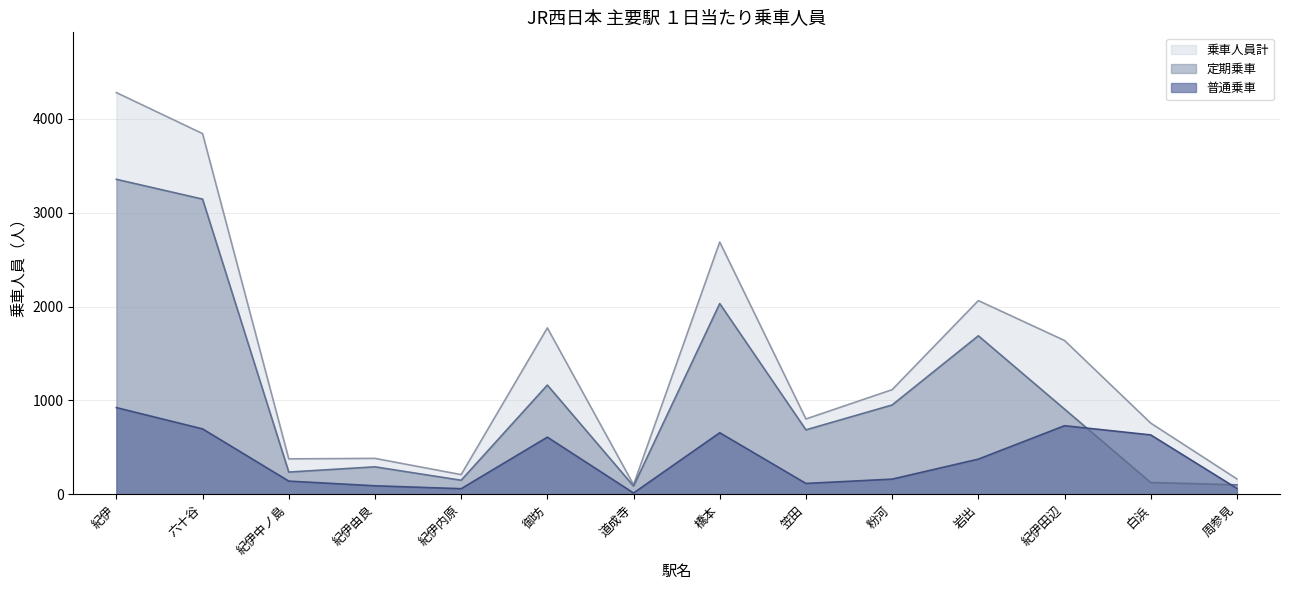

Rank the categories by 定期乗車 value from highest to lowest.

紀伊, 六十谷, 橋本, 岩出, 御坊, 粉河, 紀伊田辺, 笠田, 紀伊由良, 紀伊中ノ島, 紀伊内原, 白浜, 周参見, 道成寺